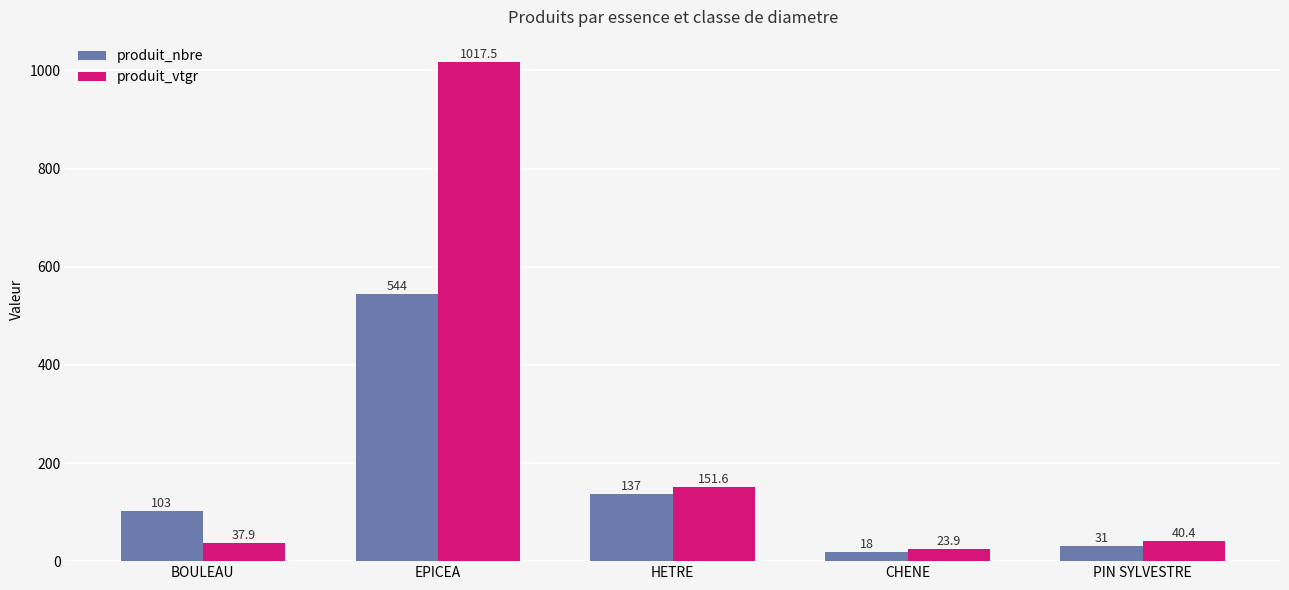

List the series in order of their peak value, lowest first.

produit_nbre, produit_vtgr